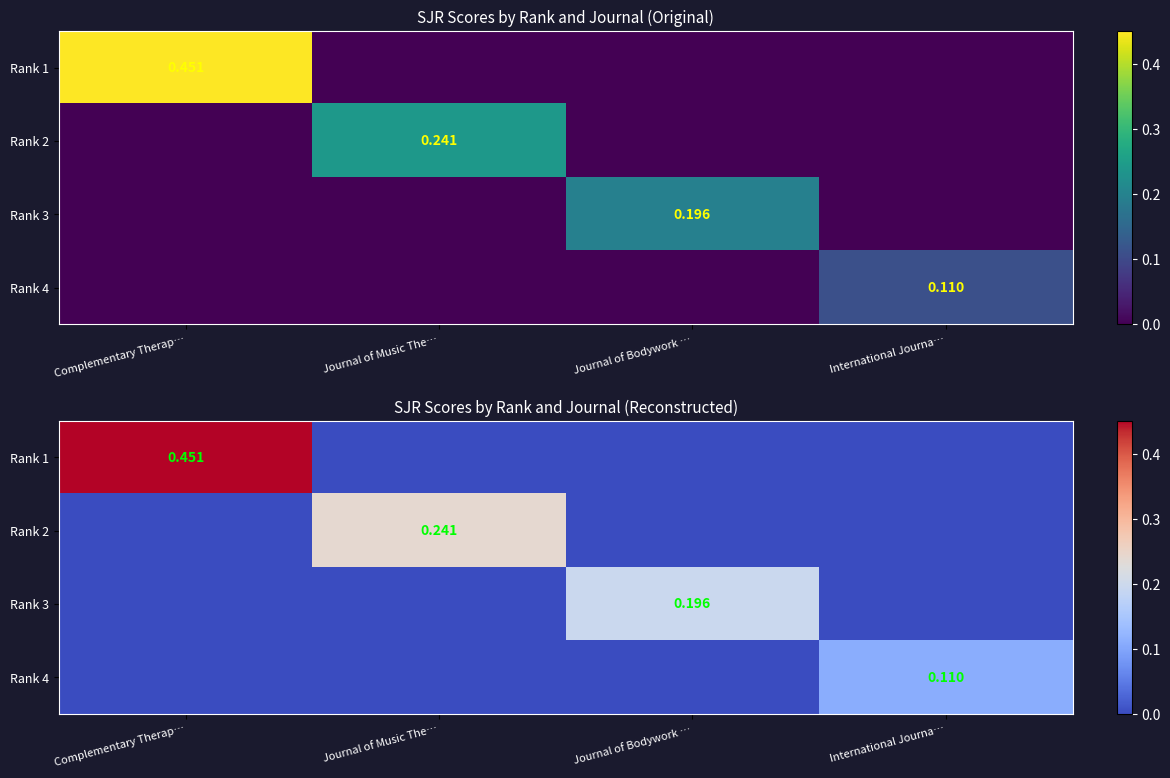

The value of Rank 3 at Journal of Music The… is 0.1. True or false?

False